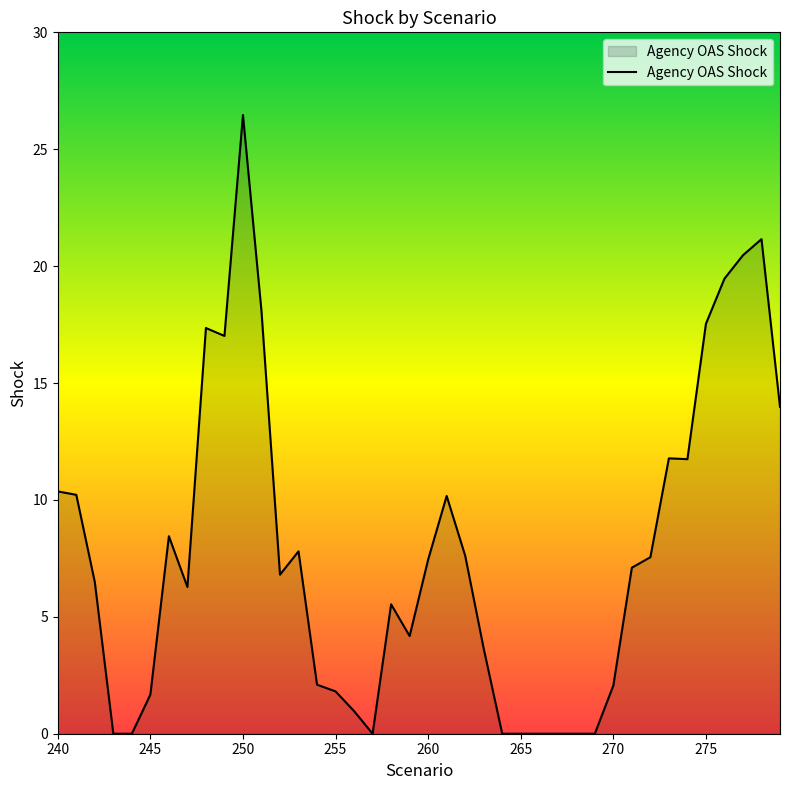

What is the greatest value displayed?

26.5